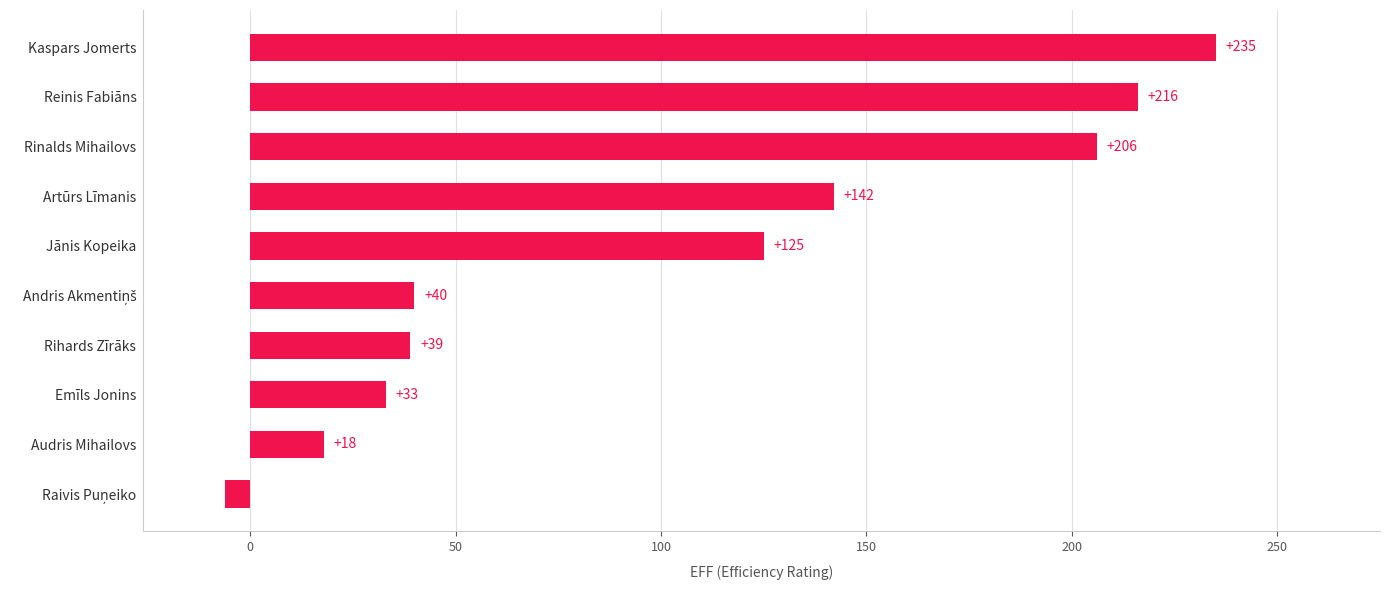

Is it true that the value at Emīls Jonins is 23?

False